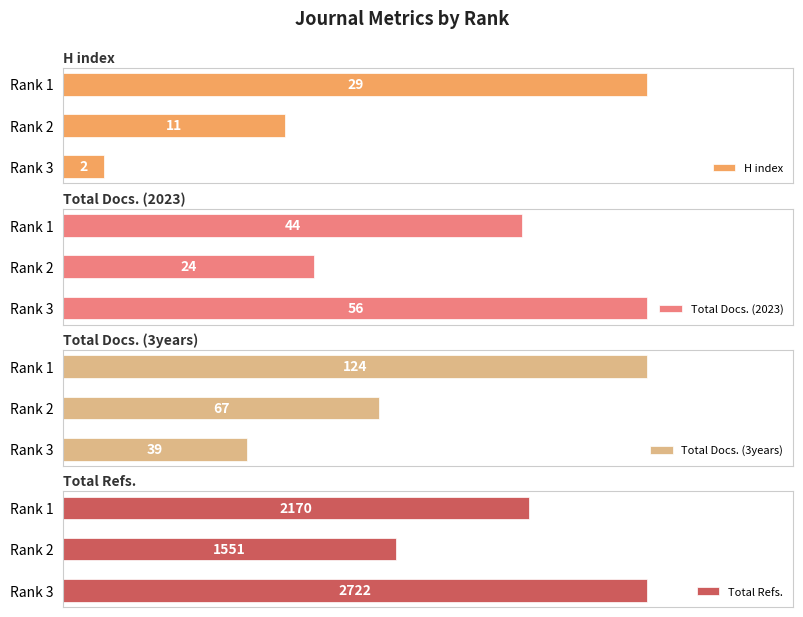

At which label is H index closest to 15?

Rank 2